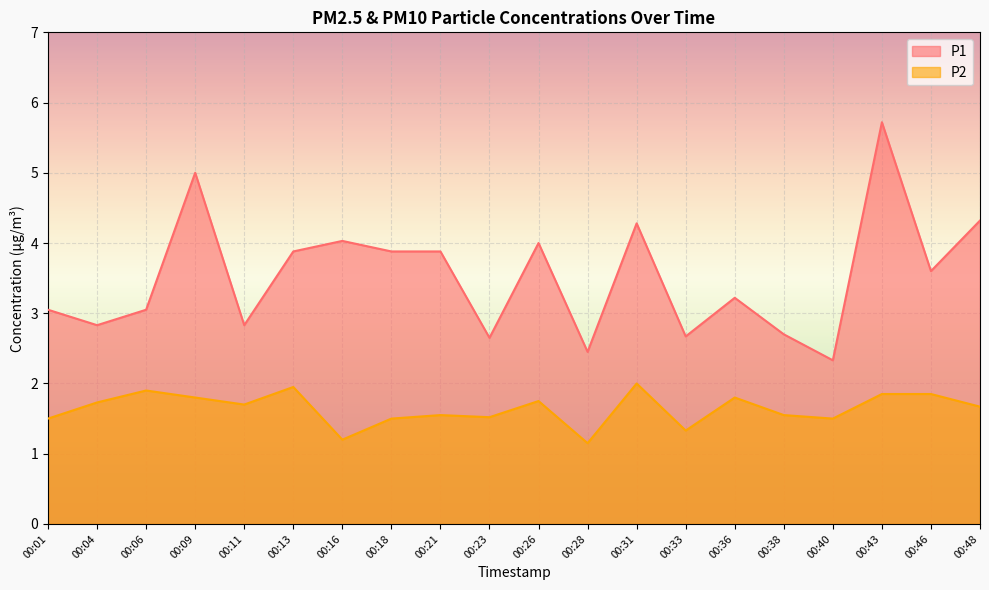

True or false: P1 has a value of 2.0 at 00:18.

False